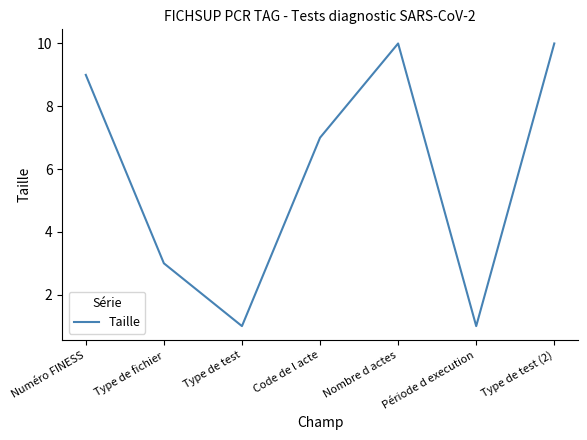

True or false: the data shows 10 at Type de test (2).

True